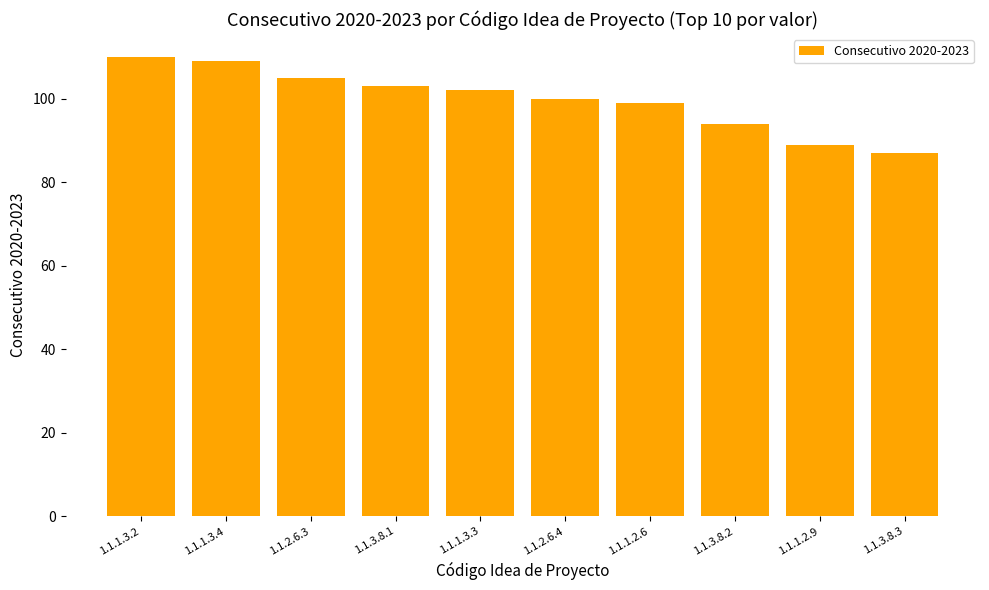

What is the greatest value displayed?

110